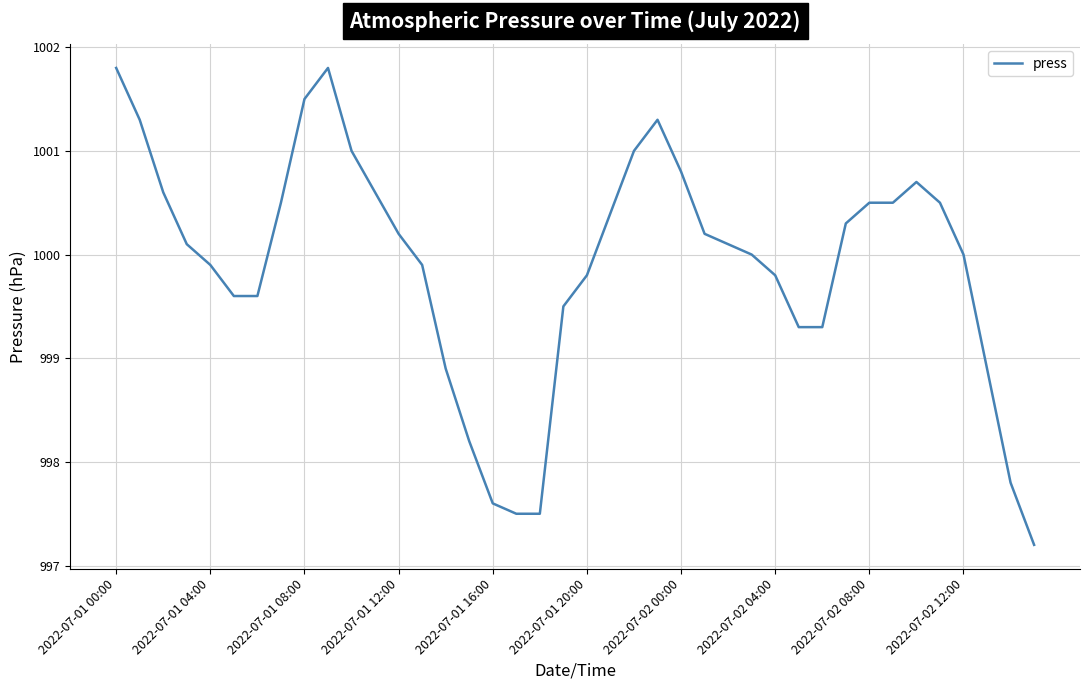

True or false: there are more than 2 points higher than both neighbors.

True